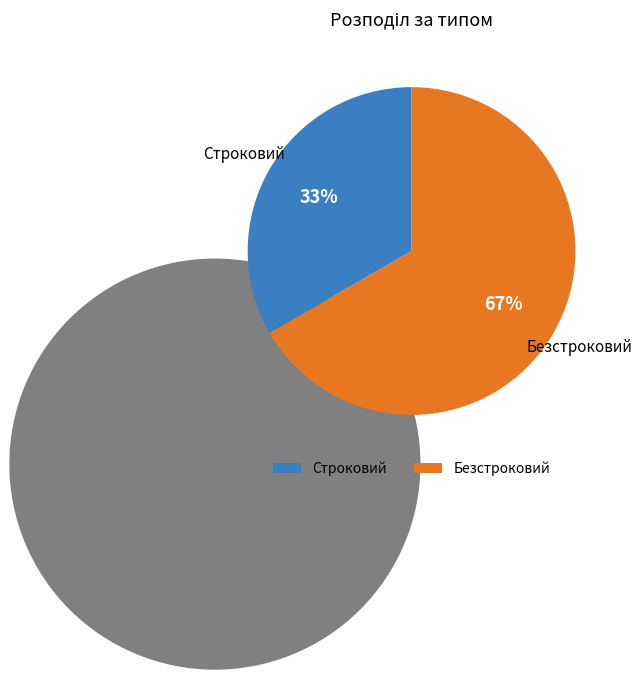

To the nearest percent, what percentage of the pie is Безстроковий?

67%